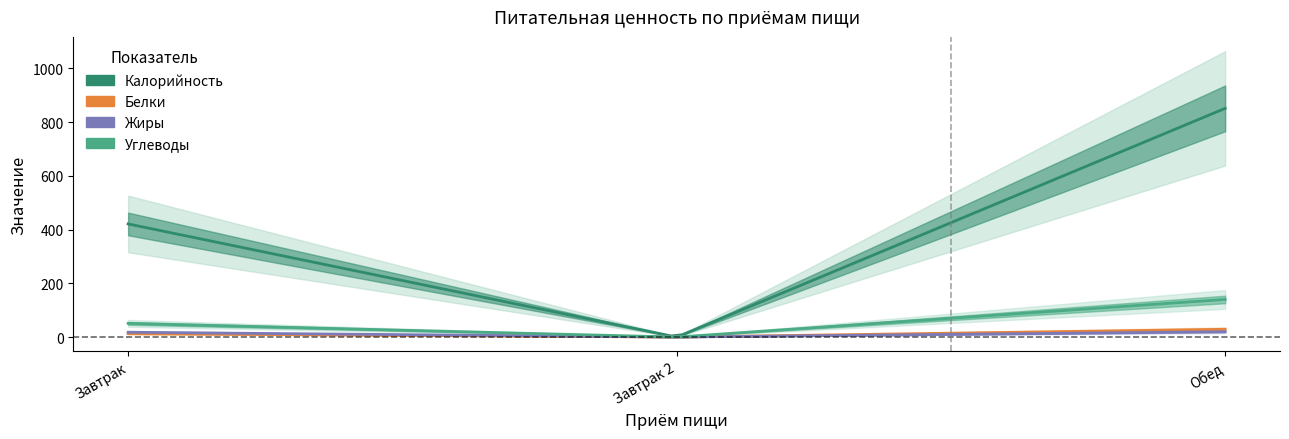

How many lines are shown in the chart?

4